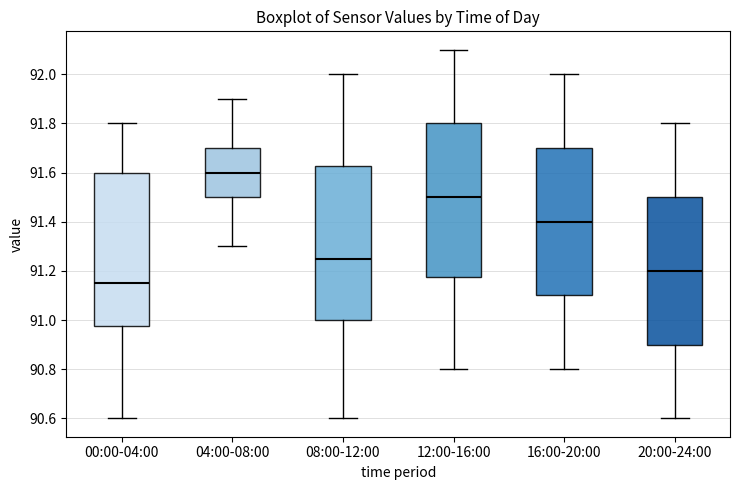

Reading left to right, read every box against the y-axis: the position of its median line, the range the box covers, and the ends of its whiskers. The values are not printed on the chart, so give them approximately, as read against the axis.

00:00-04:00: median 91.16, box 90.98 to 91.60, whiskers 90.60 to 91.80
04:00-08:00: median 91.60, box 91.50 to 91.70, whiskers 91.30 to 91.90
08:00-12:00: median 91.26, box 91.00 to 91.62, whiskers 90.60 to 92.00
12:00-16:00: median 91.50, box 91.18 to 91.80, whiskers 90.80 to 92.10
16:00-20:00: median 91.40, box 91.10 to 91.70, whiskers 90.80 to 92.00
20:00-24:00: median 91.20, box 90.90 to 91.50, whiskers 90.60 to 91.80